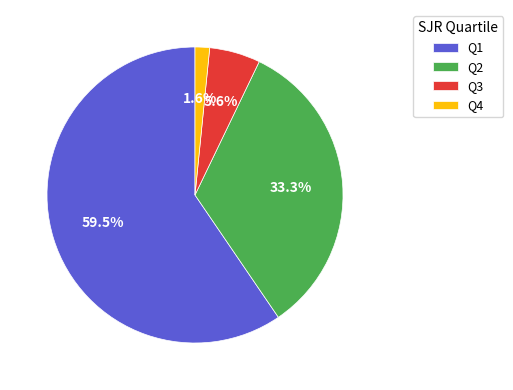

Which category has the biggest portion of the pie?

Q1